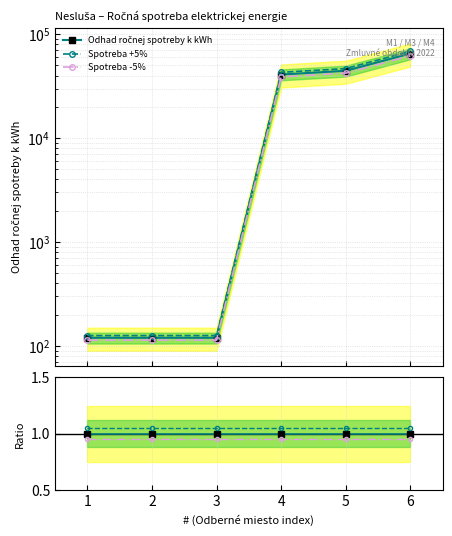

True or false: Spotreba +5% and Spotreba -5% cross at least once.

False